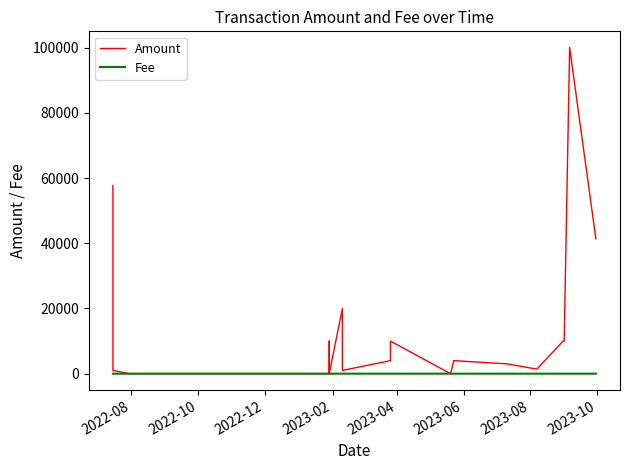

Reading left to right, what are all the values shown in this chart?

Amount: 57706.0	1000.0	0.0	1.5	10.0	25.0	250.0	5000.0	10000.0	10000.0	10000.0	10000.0	3002.0	1000.0	1.5	20000.0	10000.0	1000.0	4000.0	10000.0	0.0	4000.0	3000.0	1400.0	10000.0	10000.0	100000.0	41394.9
Fee: 0.0	0.0	0.0	0.1	0.1	0.1	0.1	0.1	0.1	0.1	0.1	0.1	0.1	0.1	0.1	0.1	0.1	0.1	0.1	0.1	0.0	0.1	0.1	0.1	0.0	0.0	0.0	0.0